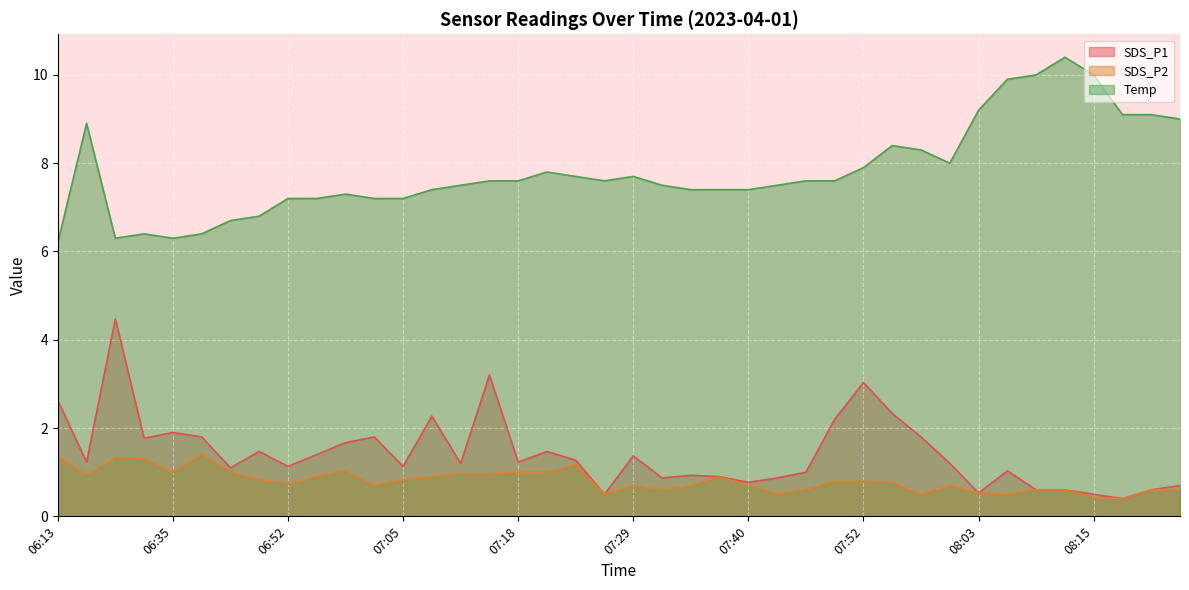

True or false: Temp has a value of 10.2 at 07:18.

False